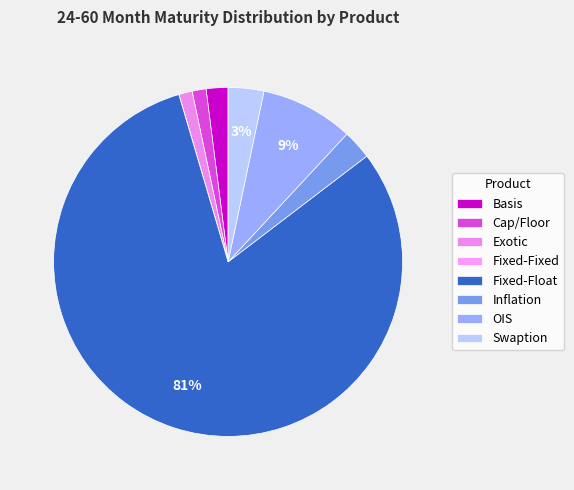

Does any single category account for the majority?

Yes